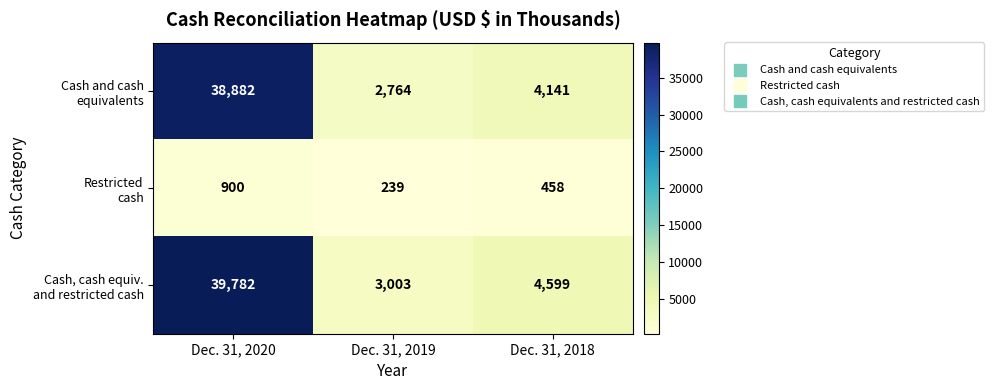

What is the smallest value displayed?

239